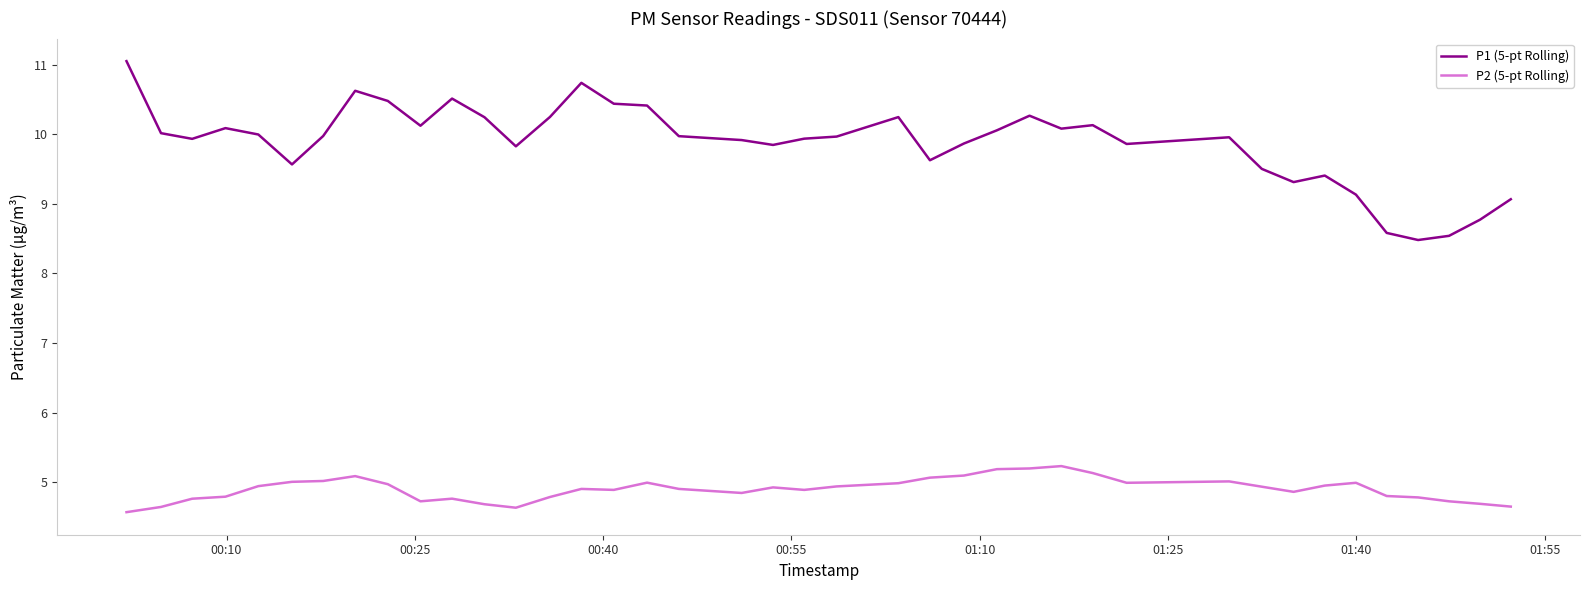

Rank the series by their maximum value, from highest to lowest.

P1 (5-pt Rolling), P2 (5-pt Rolling)